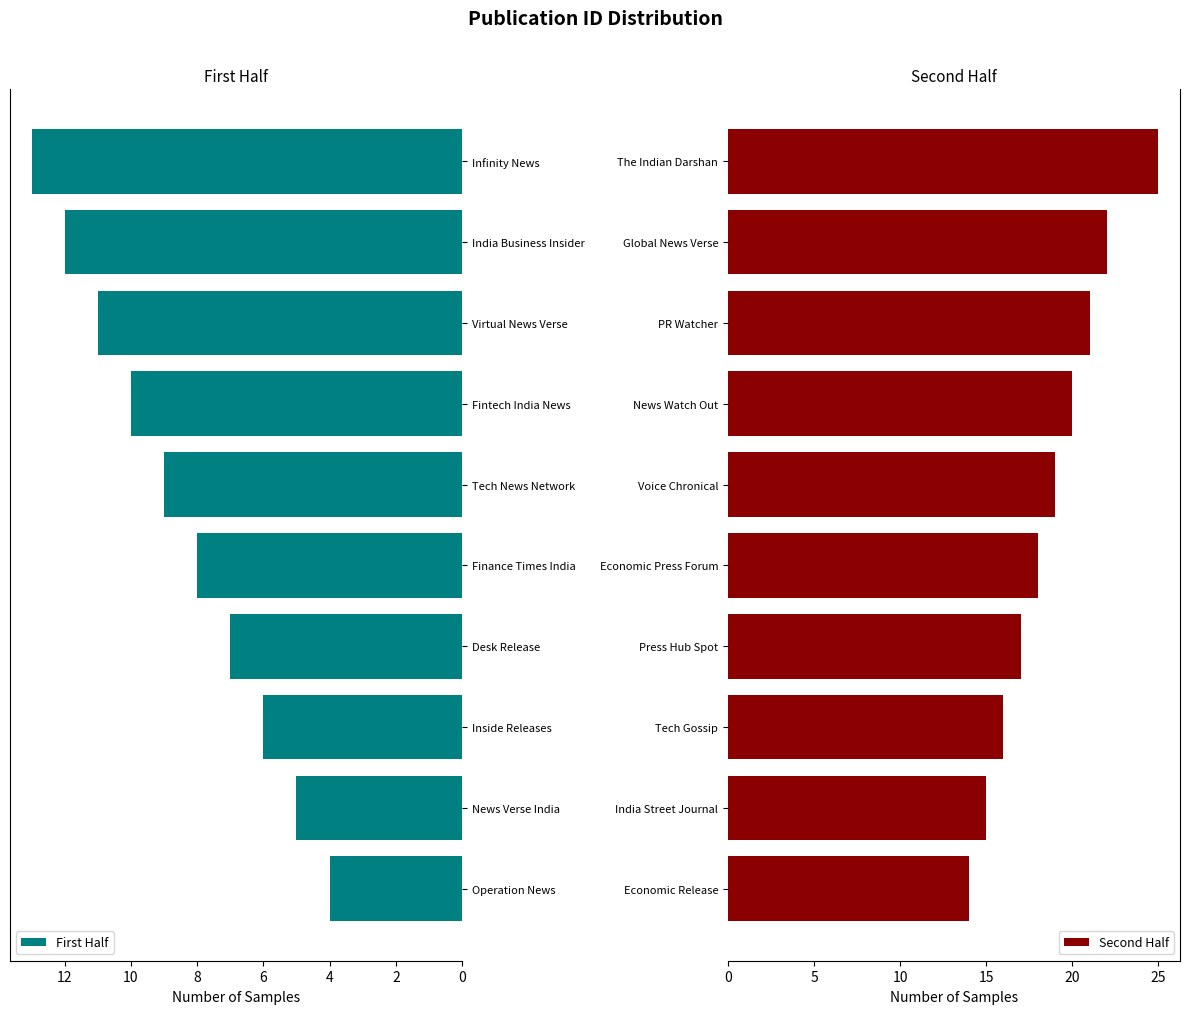

List the labels in order of First Half value, smallest first.

Operation News, News Verse India, Inside Releases, Desk Release, Finance Times India, Tech News Network, Fintech India News, Virtual News Verse, India Business Insider, Infinity News